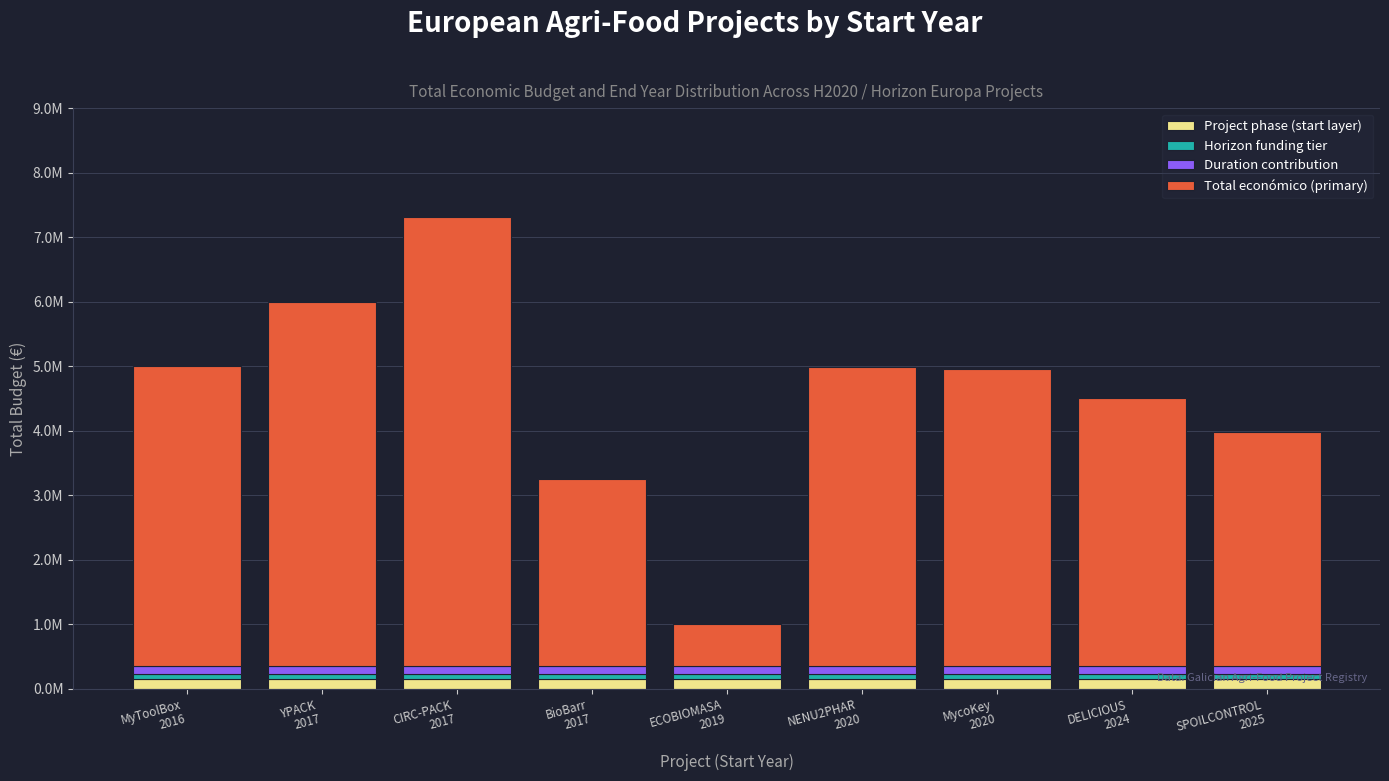

What is the average value of the Duration contribution series?

121367